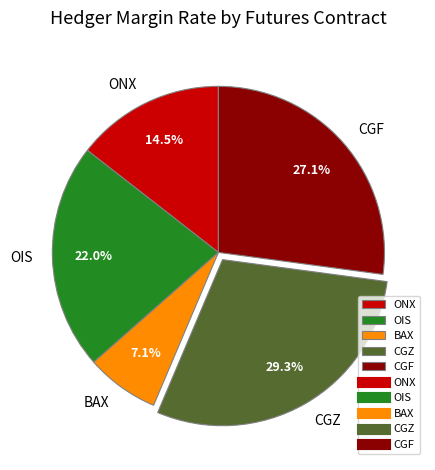

To the nearest percent, what is the average slice percentage?

20%